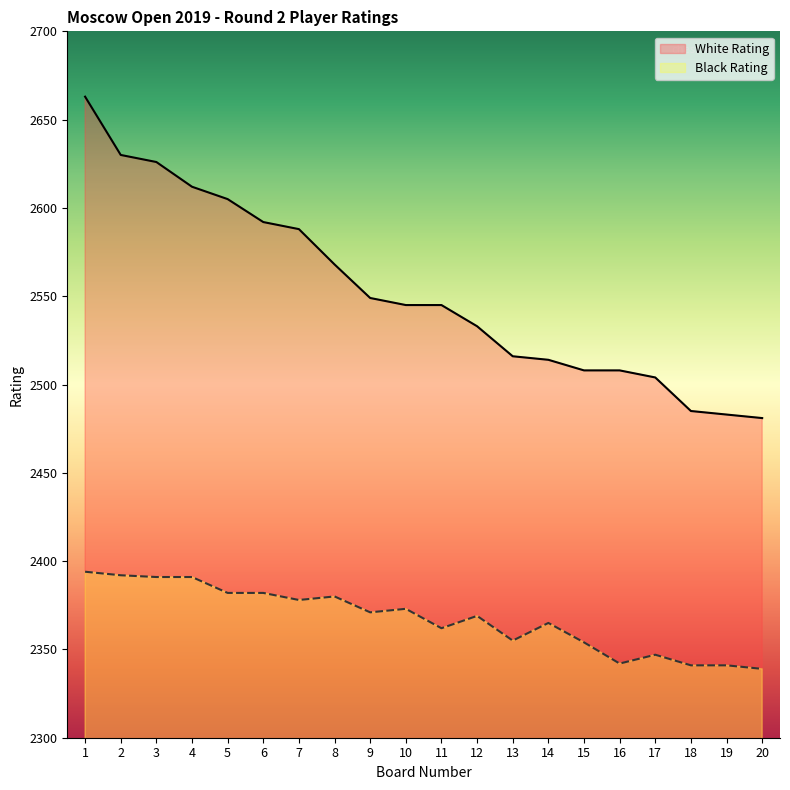

True or false: Black Rating has a value of 2371 at 9.

True